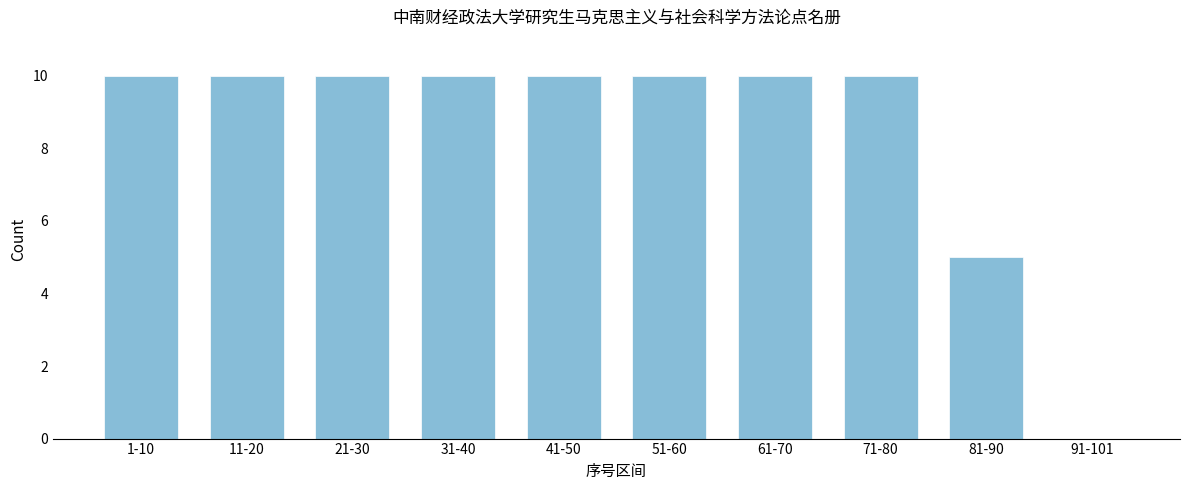

Reading right to left, what are all the values shown in this chart?

91-101=0	81-90=5	71-80=10	61-70=10	51-60=10	41-50=10	31-40=10	21-30=10	11-20=10	1-10=10